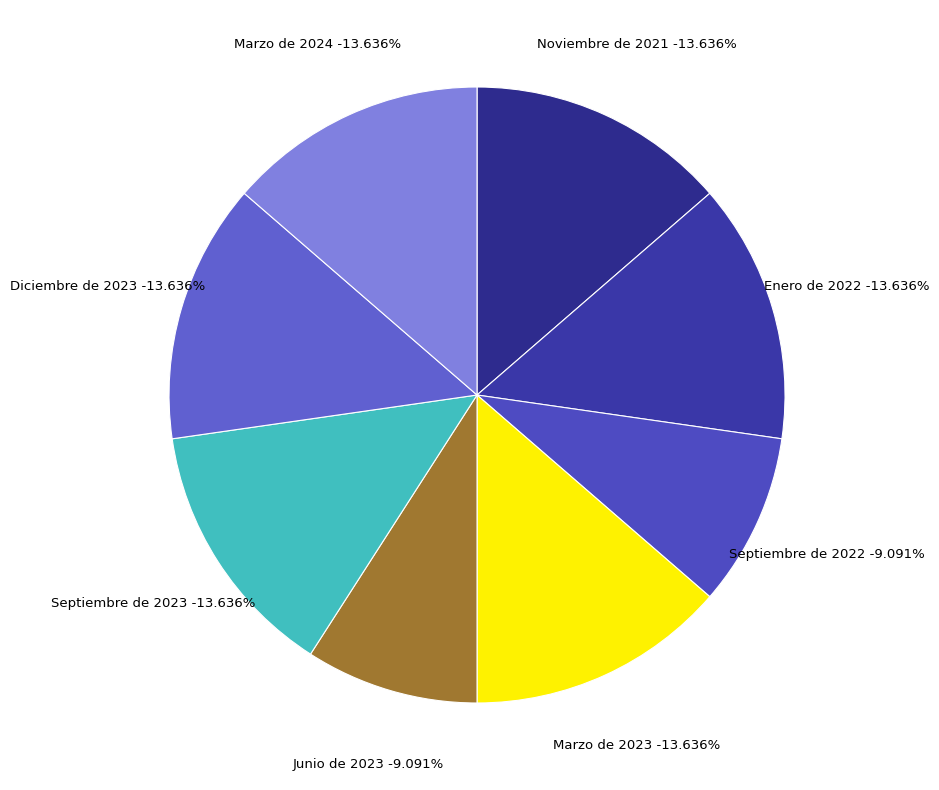

To the nearest percent, what percentage of the pie is Junio de 2023?

9%